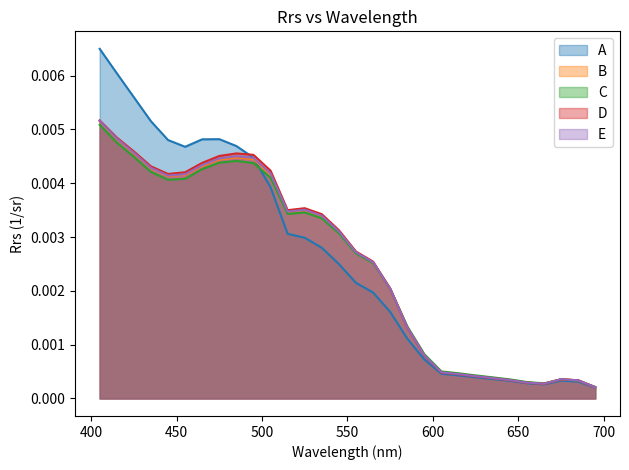

Does the chart display data point markers on the line(s)?

No